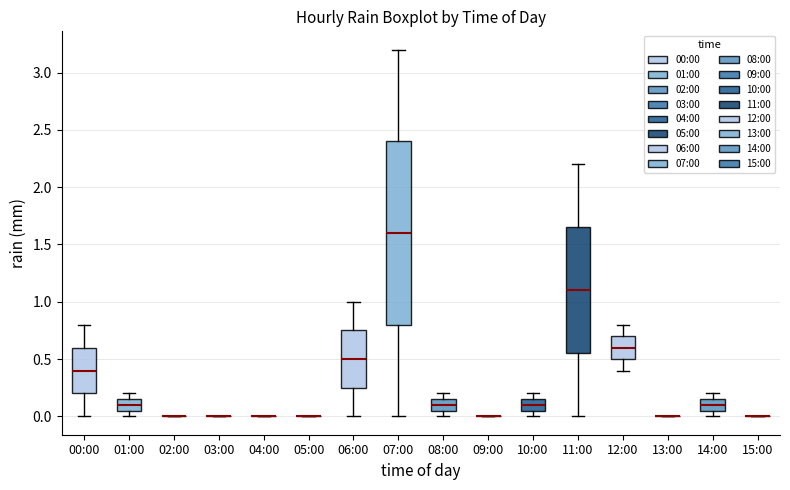

Where does the lower whisker of the box for 11:00 end on the y-axis? The values are not printed on the chart, so give them approximately, as read against the axis.

0.00